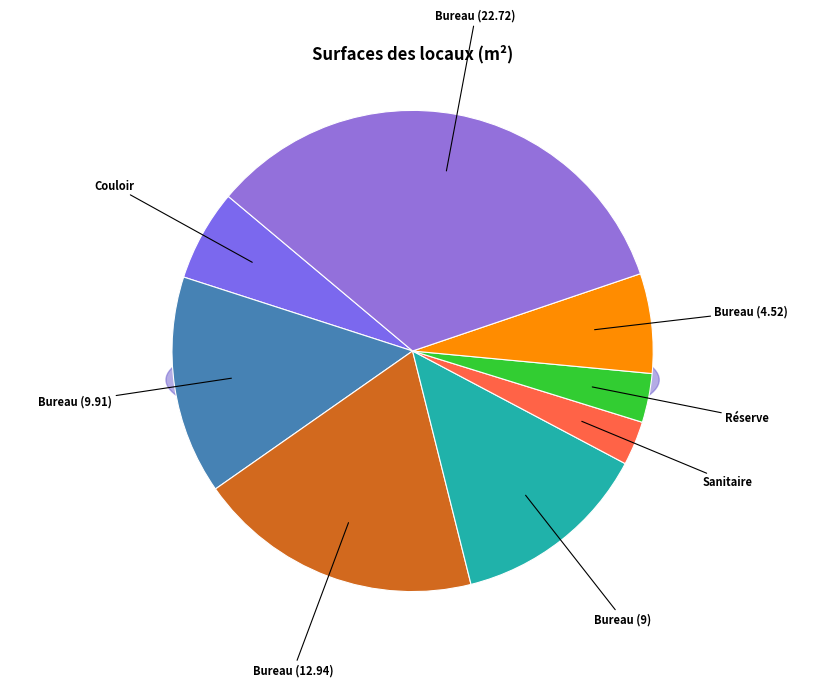

Is there any slice that represents more than half of the pie?

No